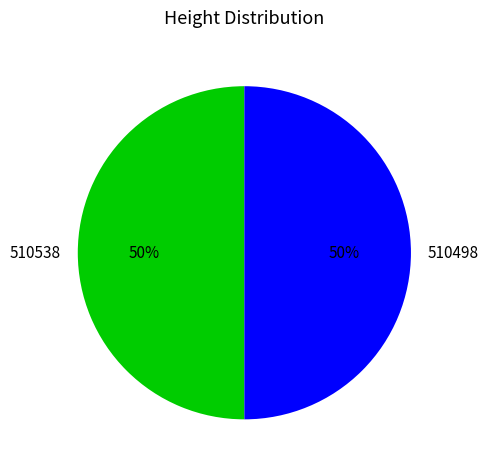

Is the sum of 510538 and 510498 greater than half?

Yes